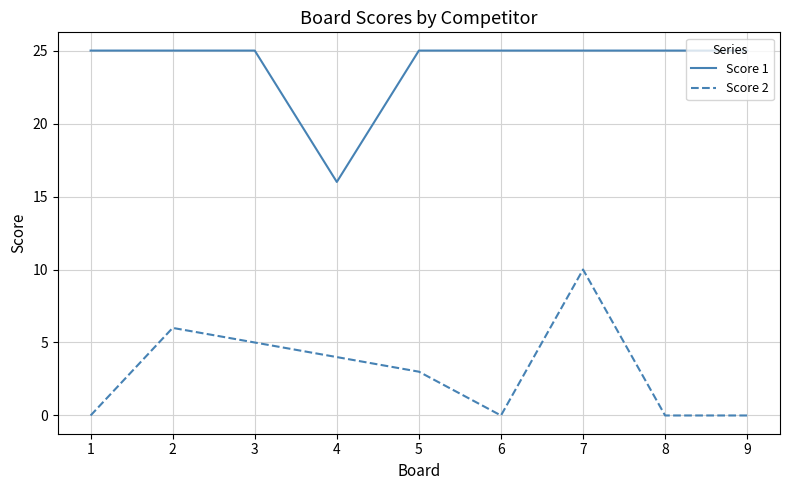

Count the number of data series in this chart.

2